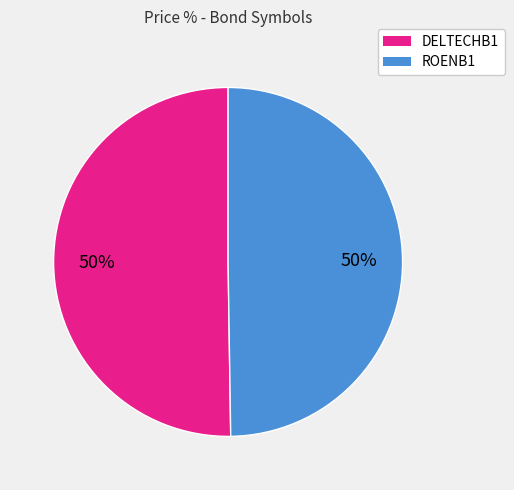

Approximately how many times larger is the value at ROENB1 compared to DELTECHB1?

1.0